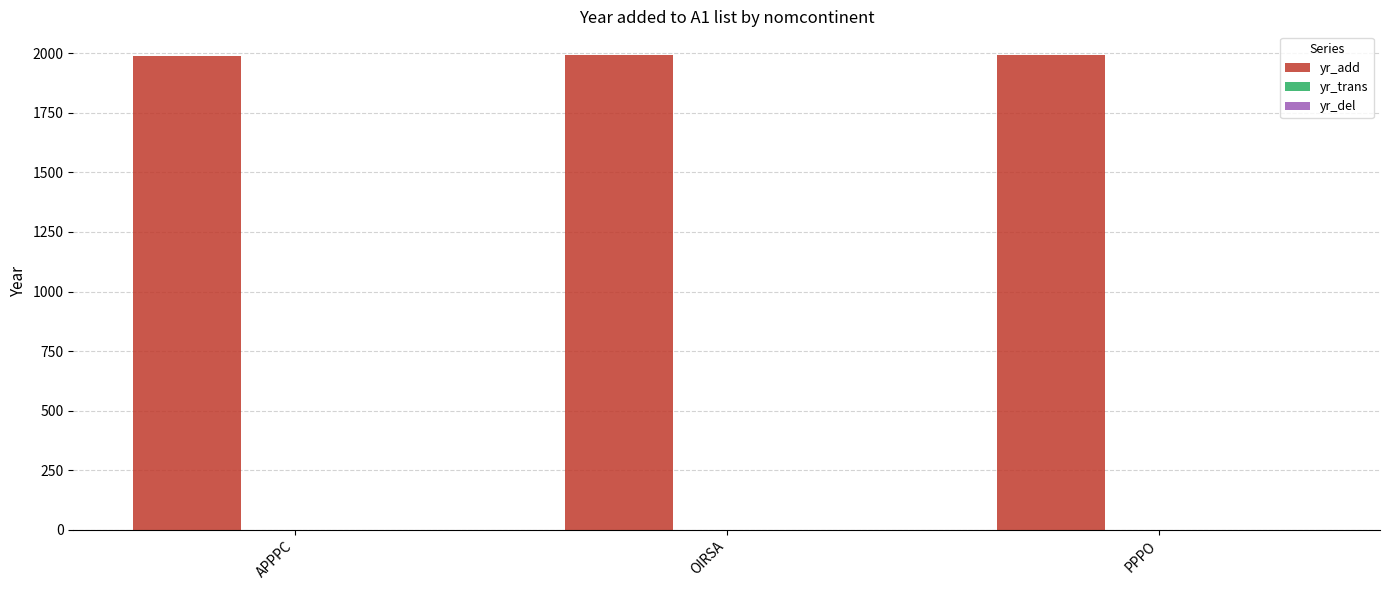

What is the smallest value displayed?

1988